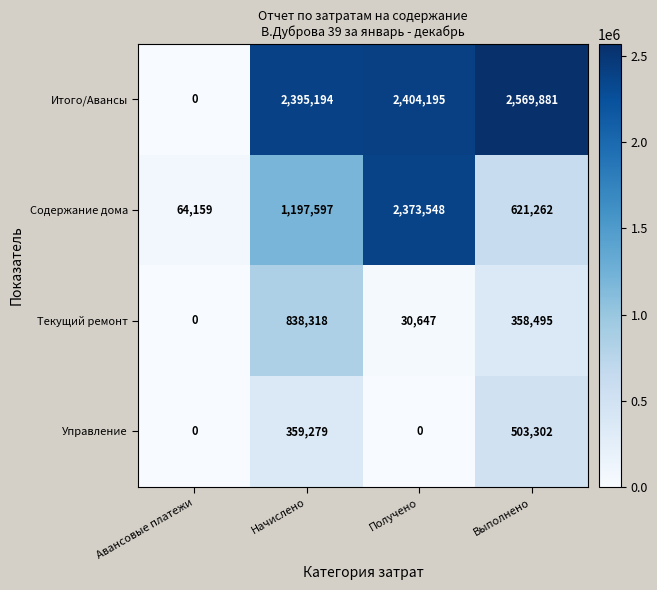

What is the minimum value for Содержание дома?

64159